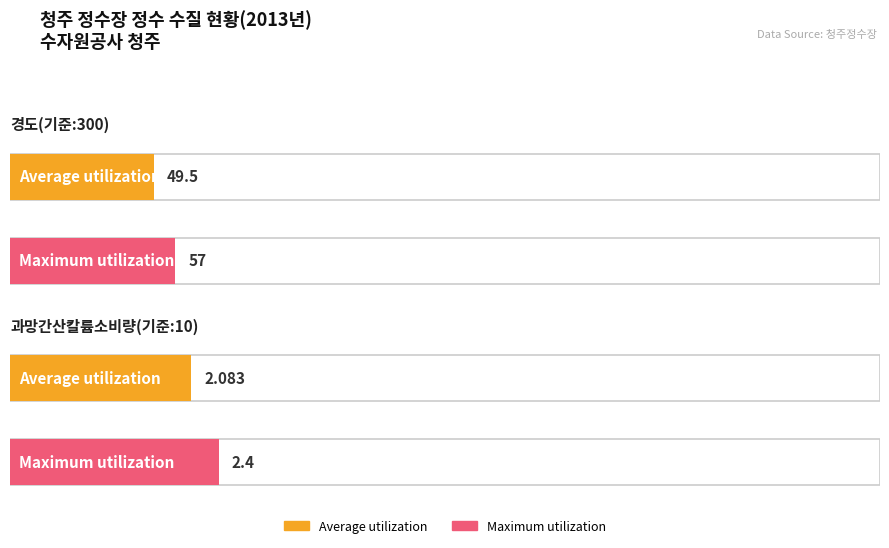

At which category is the sum across all series the highest?

경도(기준:300)